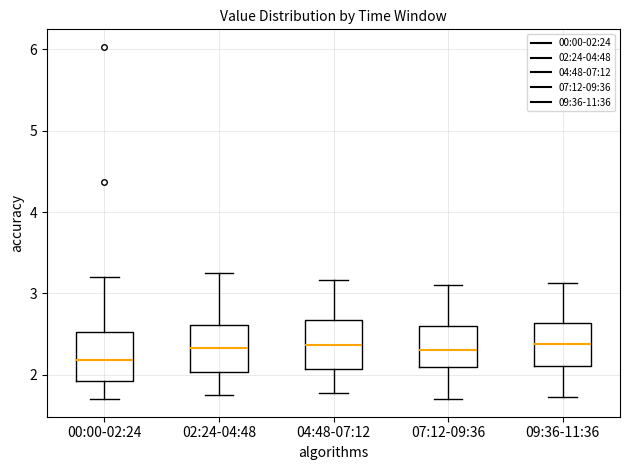

Which box's median line is the lowest?

00:00-02:24